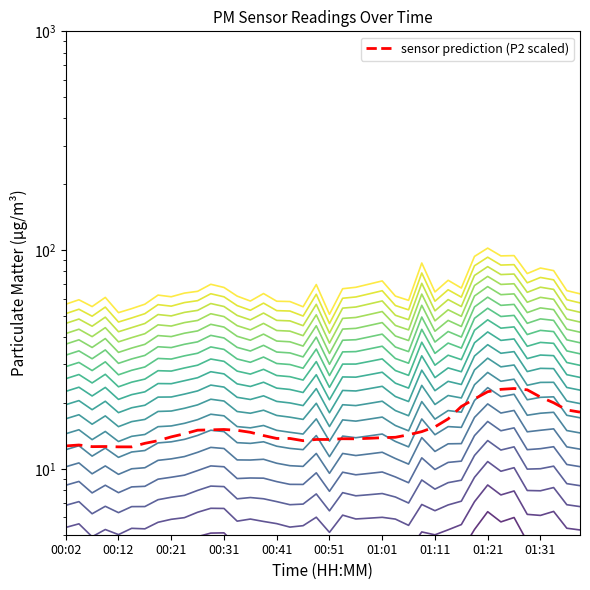

The value of P1 at 00:29 is 99.3. True or false?

False